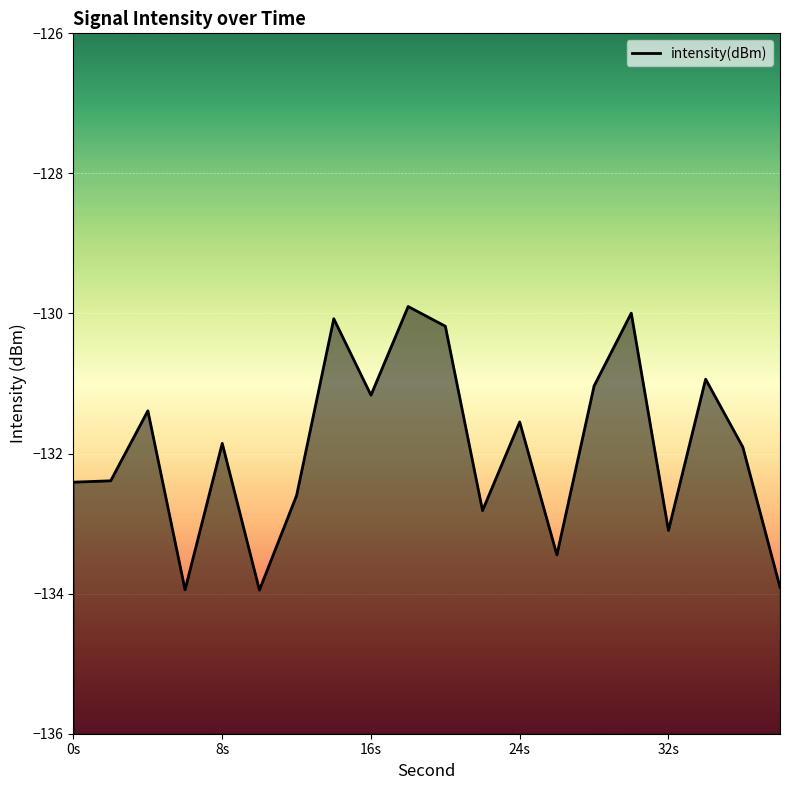

Which label corresponds to the smallest value in the chart?

10